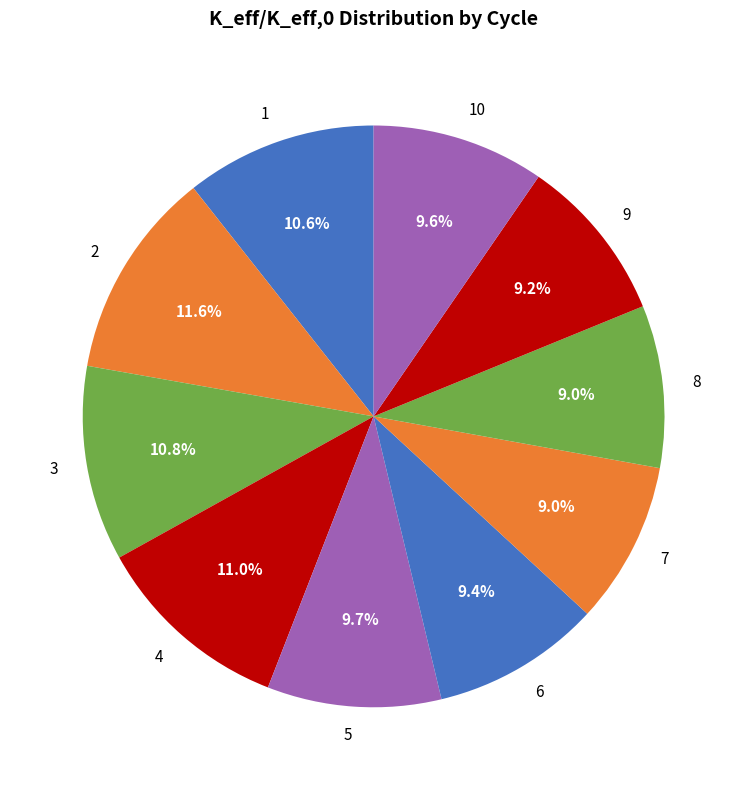

Count the number of slices in the pie.

10